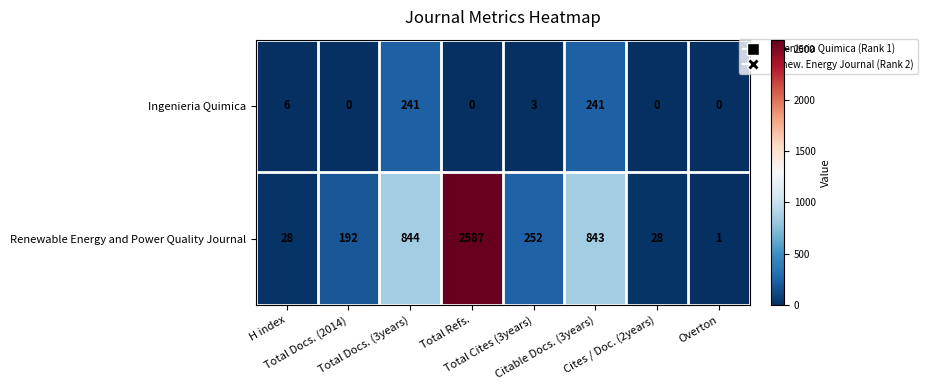

List the series in order of their peak value, lowest first.

Ingenieria Quimica, Renewable Energy and Power Quality Journal